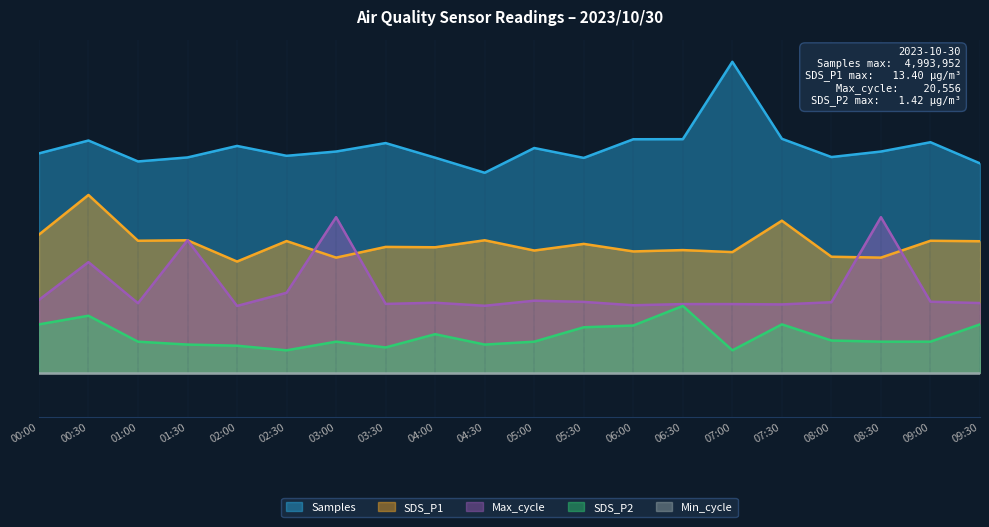

True or false: Samples and SDS_P2 intersect in this chart.

False